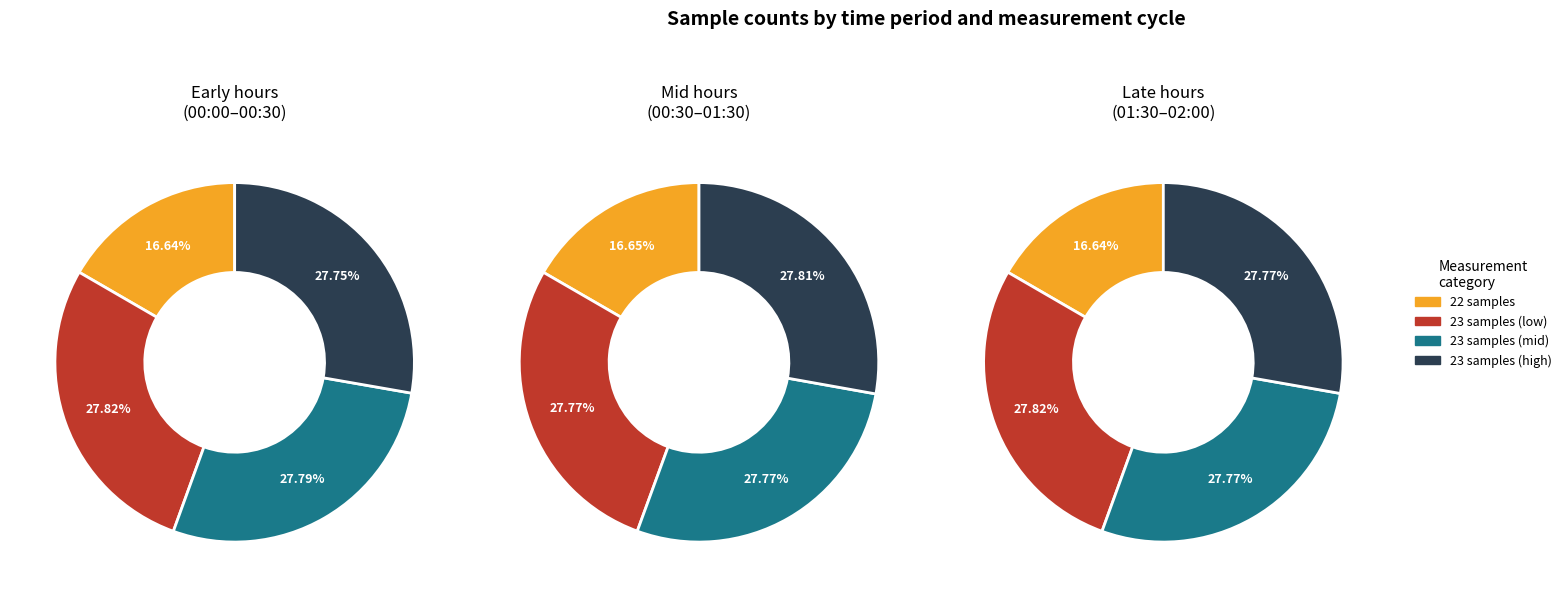

Count the number of slices in the pie.

12